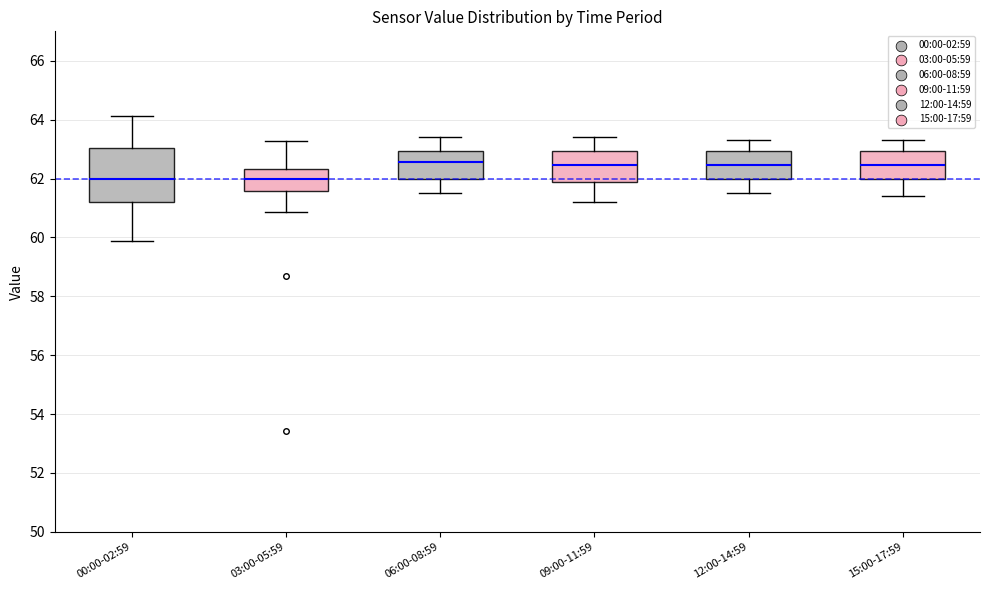

Reading left to right, read every box against the y-axis: the position of its median line, the range the box covers, and the ends of its whiskers. The values are not printed on the chart, so give them approximately, as read against the axis.

00:00-02:59: median 62.0, box 61.2 to 63.0, whiskers 59.8 to 64.2
03:00-05:59: median 62.0, box 61.6 to 62.4, whiskers 60.8 to 63.2
06:00-08:59: median 62.6, box 62.0 to 63.0, whiskers 61.6 to 63.4
09:00-11:59: median 62.4, box 61.8 to 63.0, whiskers 61.2 to 63.4
12:00-14:59: median 62.4, box 62.0 to 63.0, whiskers 61.6 to 63.4
15:00-17:59: median 62.4, box 62.0 to 63.0, whiskers 61.4 to 63.4